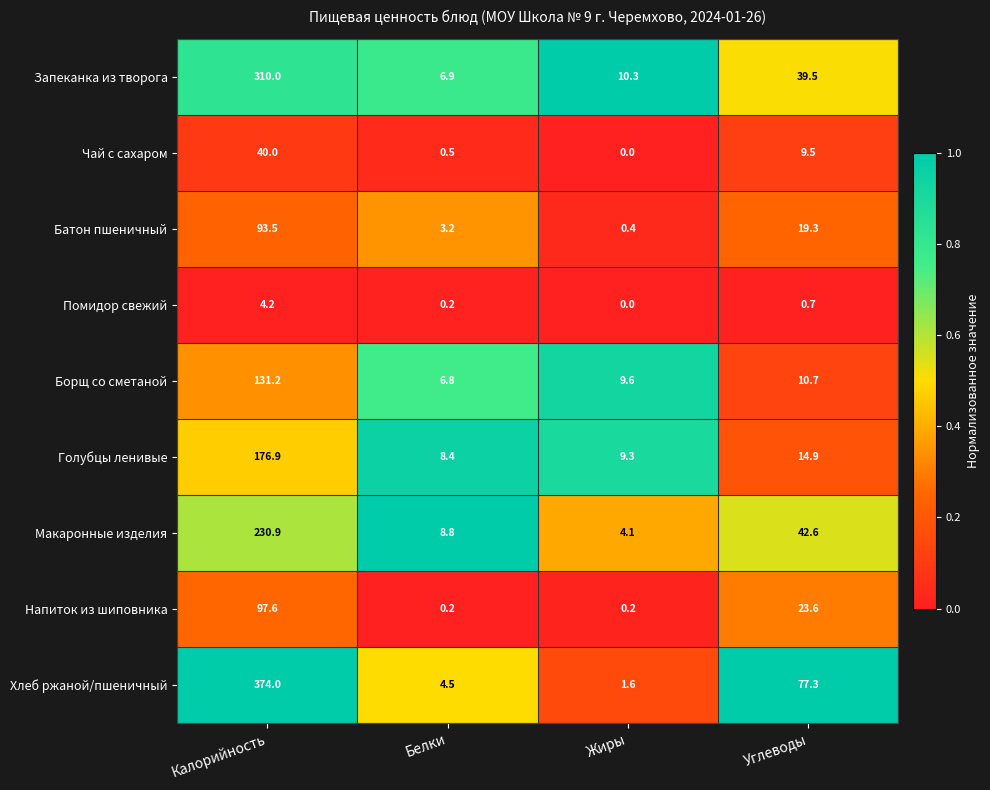

Which series has the largest range (max minus min)?

Хлеб ржаной/пшеничный